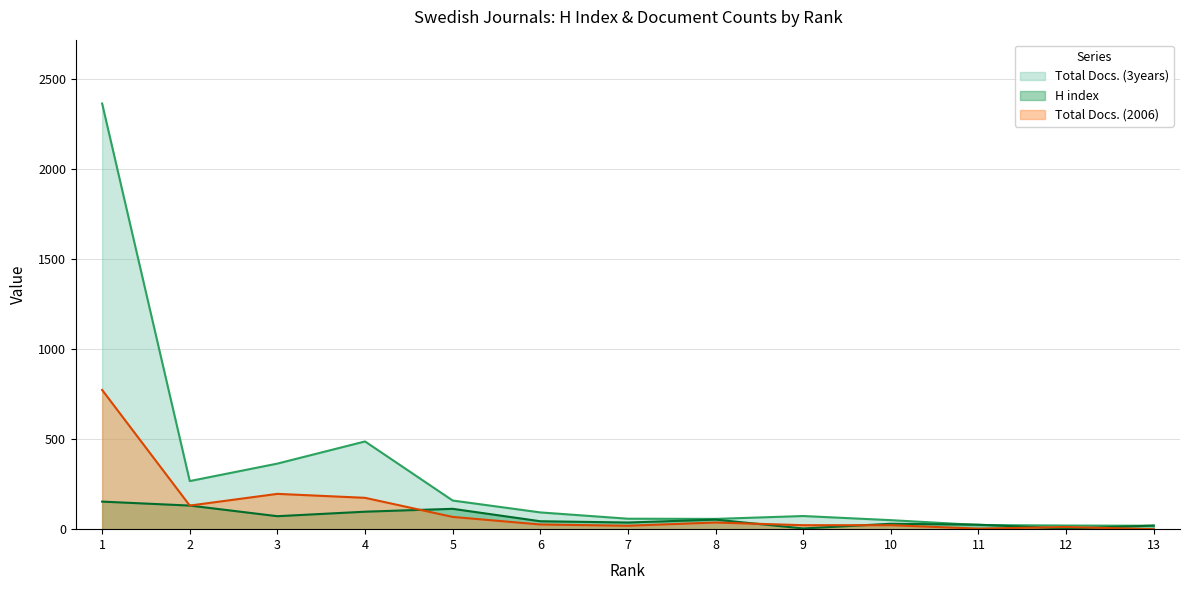

What is the sum of the H index values at 2 and 9?

135